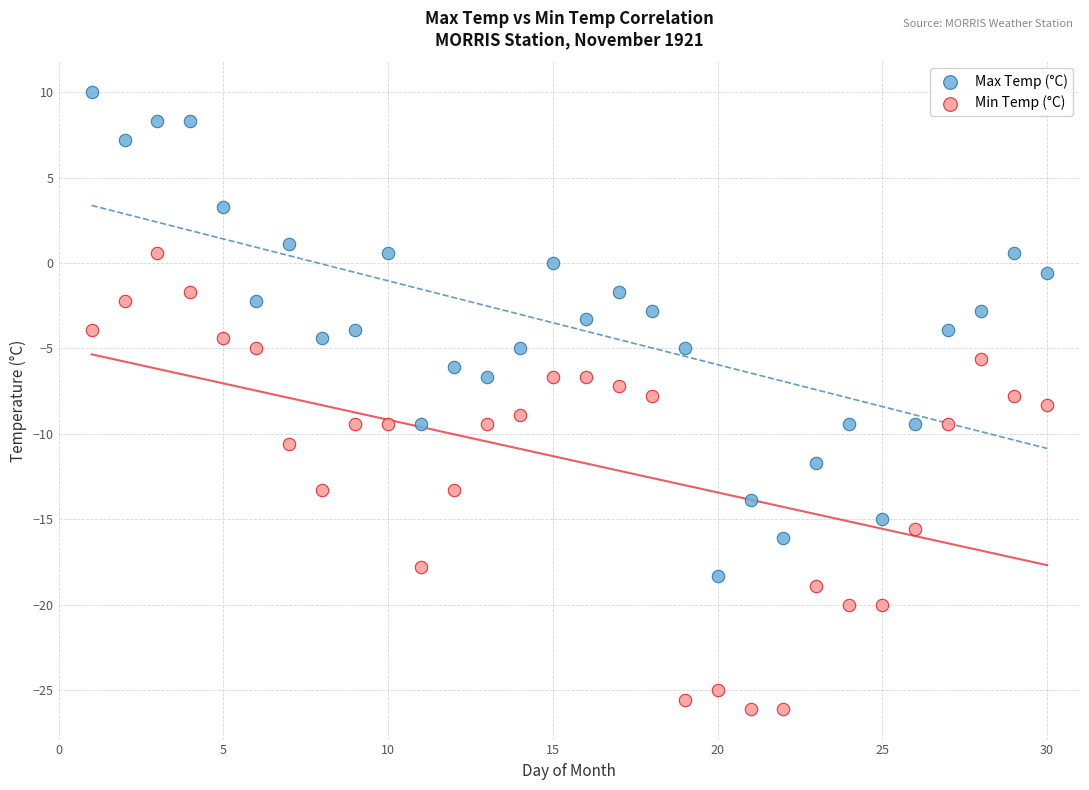

Across all data points, what is the range of X values (max minus min)?

29.0